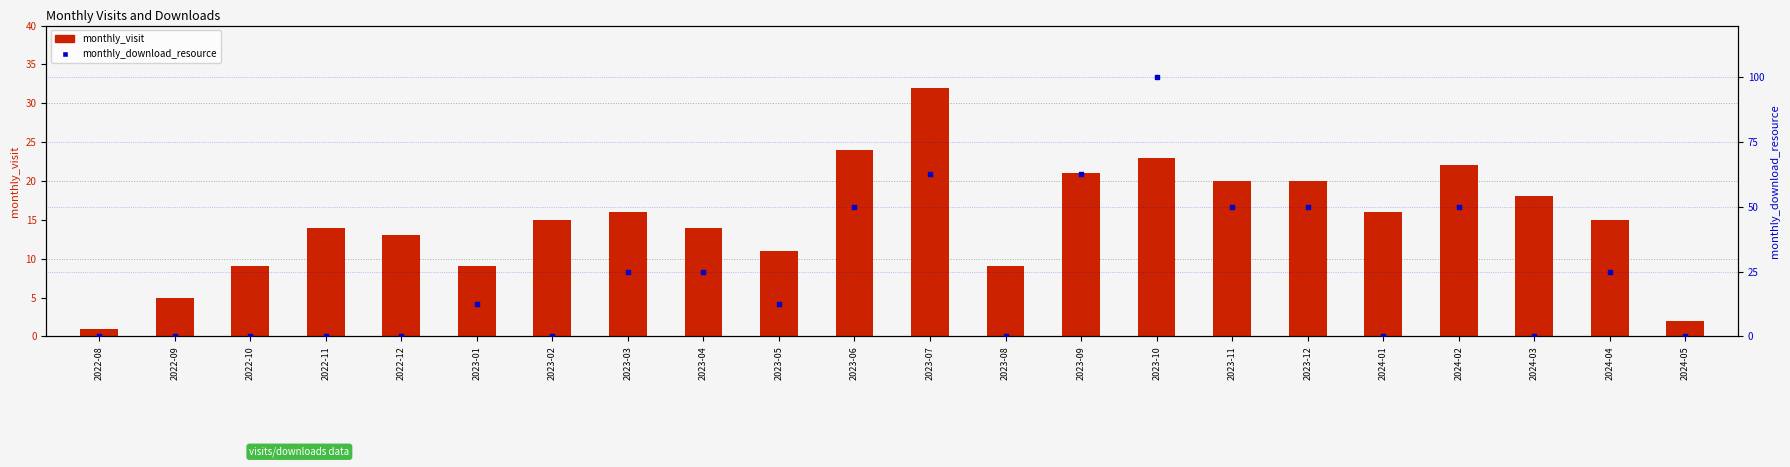

What are all the series names shown in the legend?

monthly_visit, monthly_download_resource